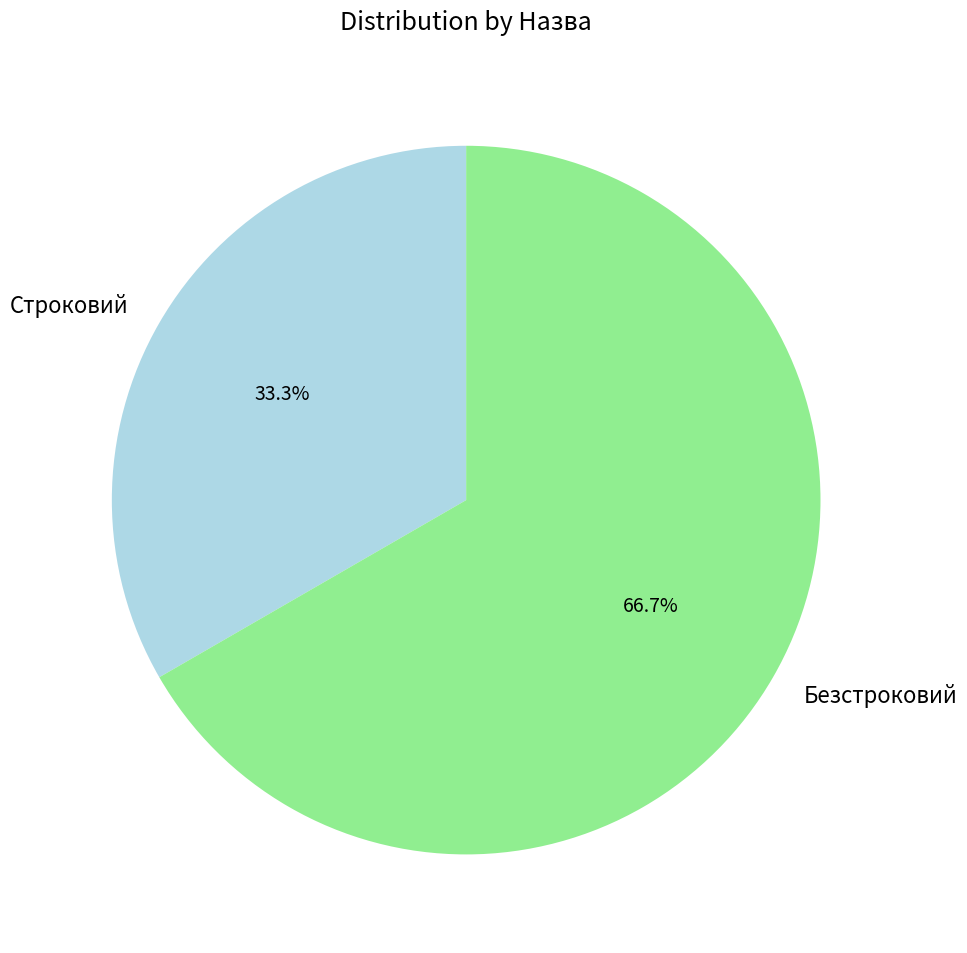

Between Строковий and Безстроковий, which is larger?

Безстроковий